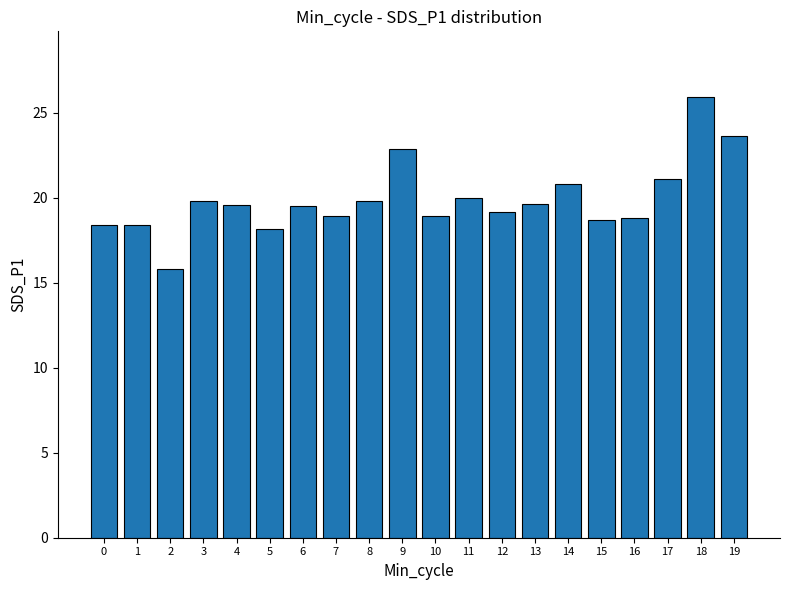

What is the value of the 13th bar from the left?

19.1